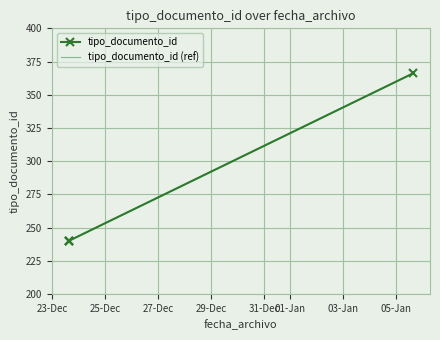

How many values in the tipo_documento_id series exceed 240?

1